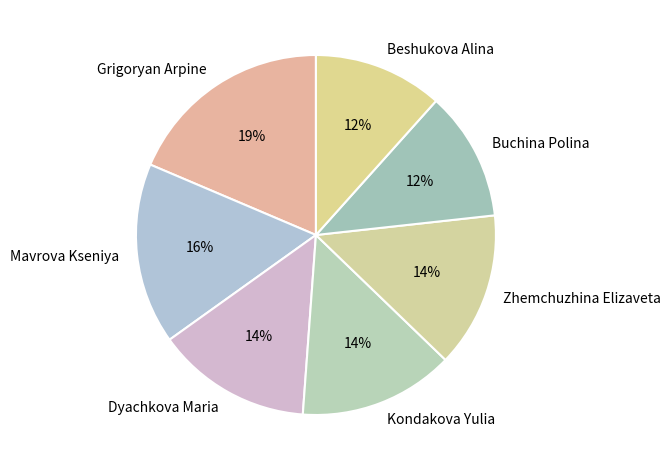

What is the ratio of the value at Kondakova Yulia to the value at Beshukova Alina?

1.2